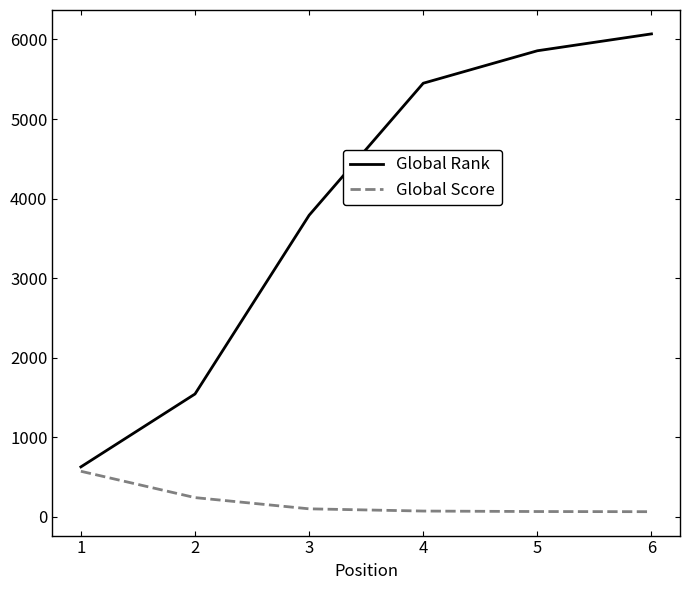

Is this an area chart (filled region under the line)?

No